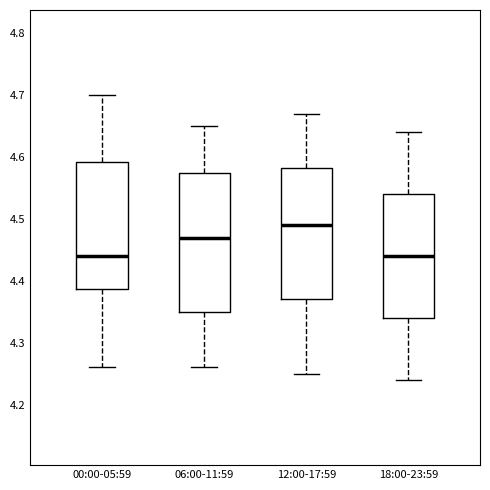

Which box has the highest median line?

12:00-17:59